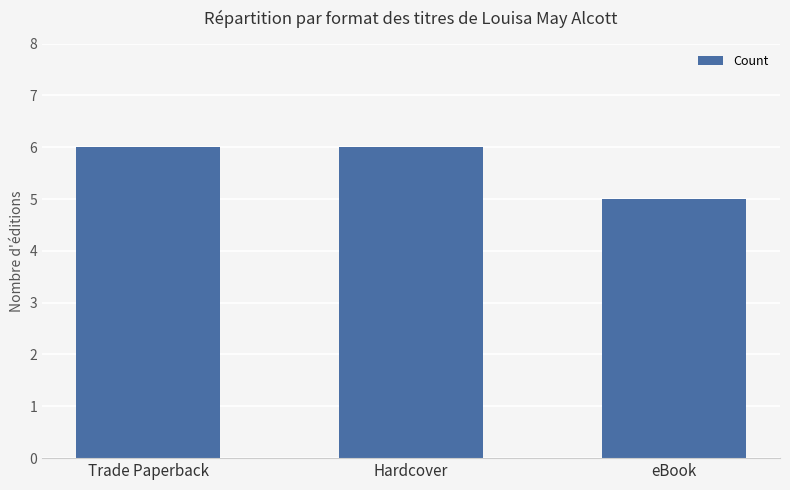

What is the difference between the values at eBook and Hardcover?

1